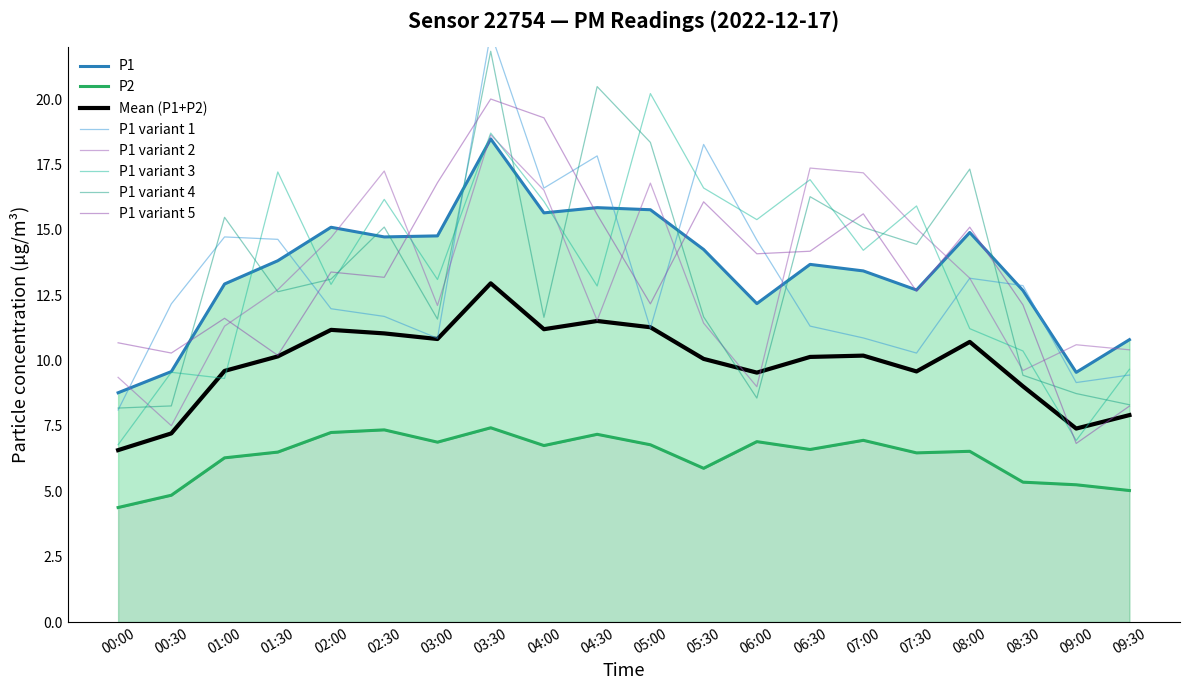

Where is the first local minimum for P2?

03:00